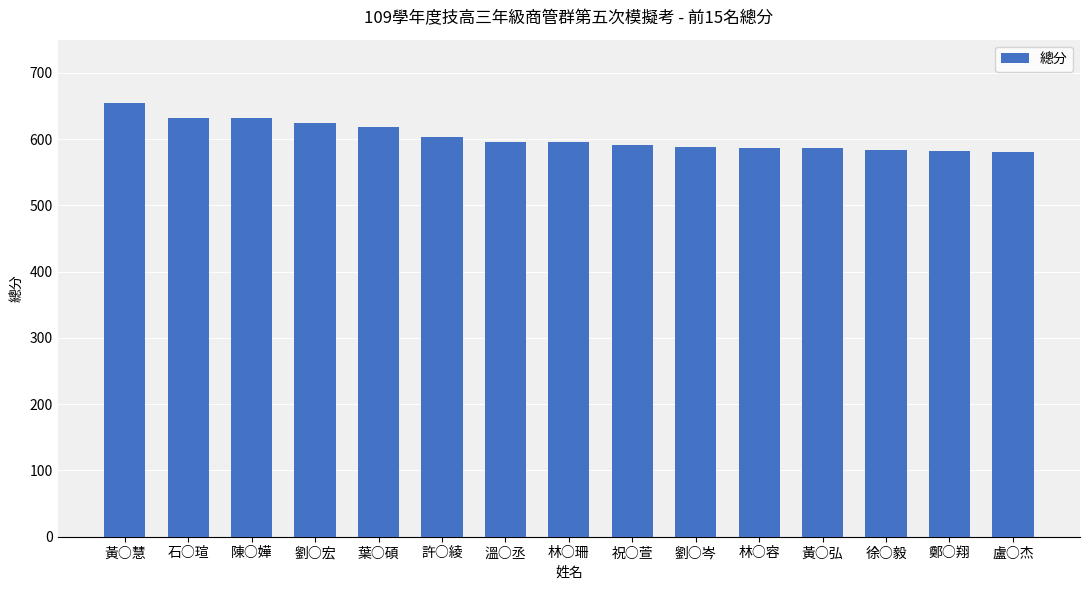

Between 黃○弘 and 葉○碩, which is larger?

葉○碩